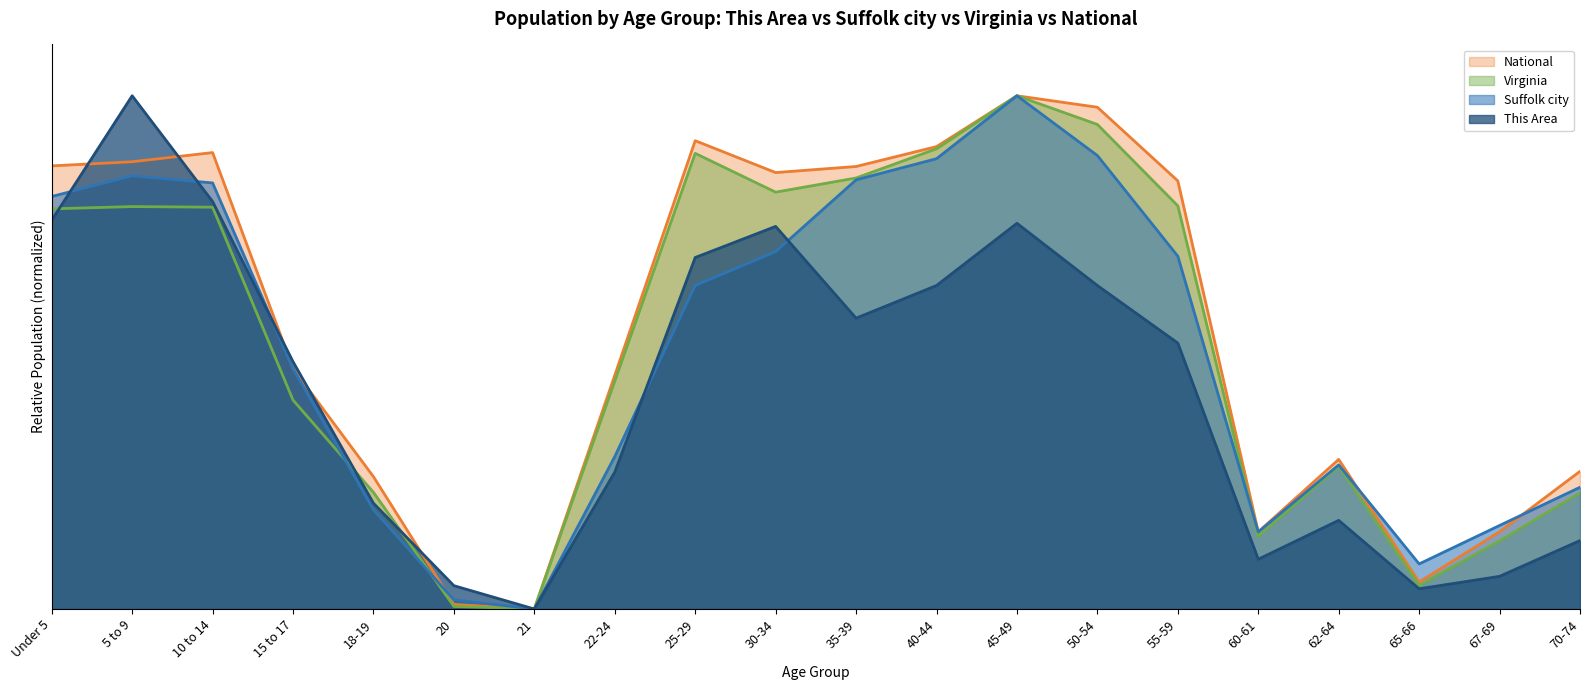

What is the label of the 11th point from the right?

30-34